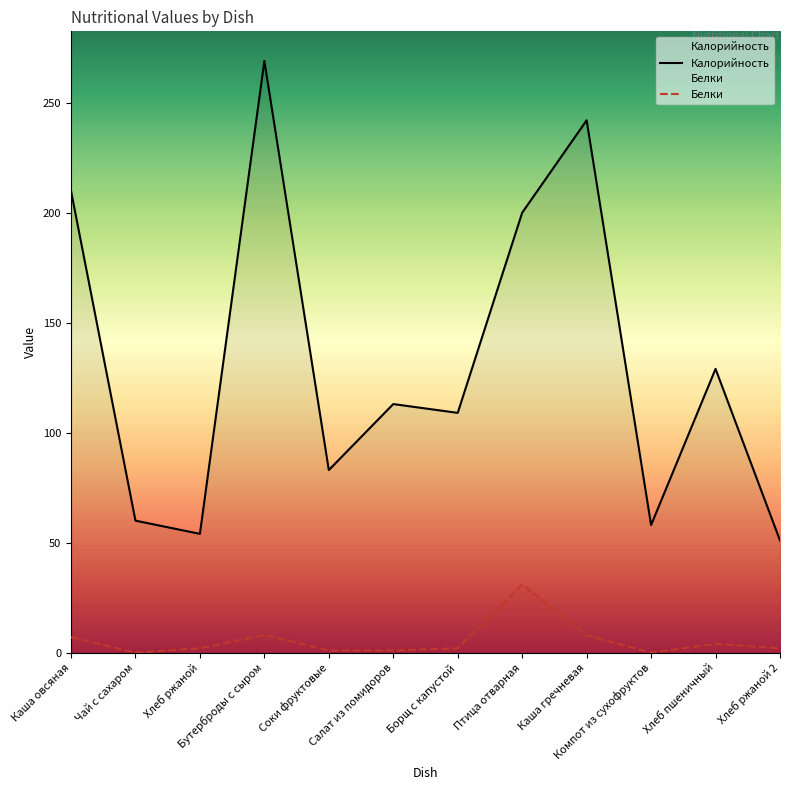

Which series has the widest spread of values?

Калорийность